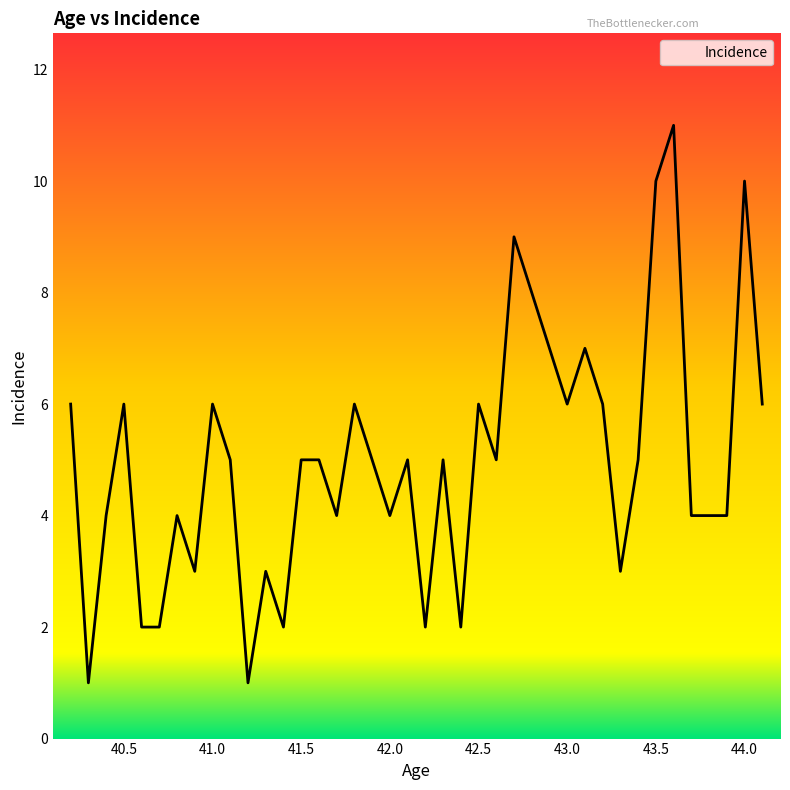

What is the sum of all values?

199